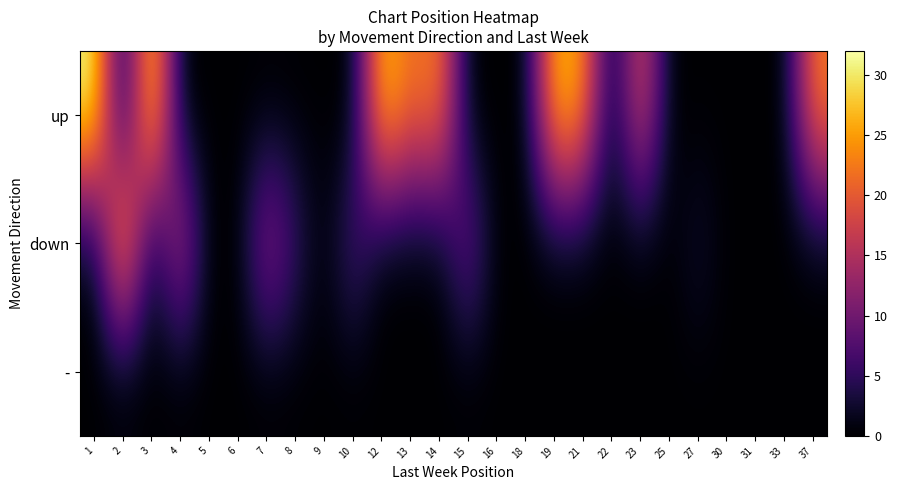

Reading left to right, list all the values displayed in this chart.

up: 1=32.0	2=0.0	3=31.0	4=0.0	5=0.0	6=0.0	7=0.0	8=0.0	9=0.0	10=0.0	12=29.0	13=21.0	14=24.0	15=0.0	16=0.0	18=0.0	19=28.0	21=25.0	22=0.0	23=20.0	25=0.0	27=0.0	30=0.0	31=0.0	33=0.0	37=23.0
down: 1=0.0	2=30.0	3=0.0	4=17.0	5=0.0	6=0.0	7=14.0	8=6.0	9=0.0	10=8.0	12=0.0	13=0.0	14=0.0	15=11.0	16=0.0	18=0.0	19=0.0	21=0.0	22=0.0	23=0.0	25=0.0	27=3.0	30=0.0	31=0.0	33=0.0	37=0.0
-: 1=0.0	2=0.0	3=0.0	4=0.0	5=0.0	6=0.0	7=0.0	8=0.0	9=0.0	10=0.0	12=0.0	13=0.0	14=0.0	15=0.0	16=0.0	18=0.0	19=0.0	21=0.0	22=0.0	23=0.0	25=0.0	27=0.0	30=0.0	31=0.0	33=0.0	37=0.0